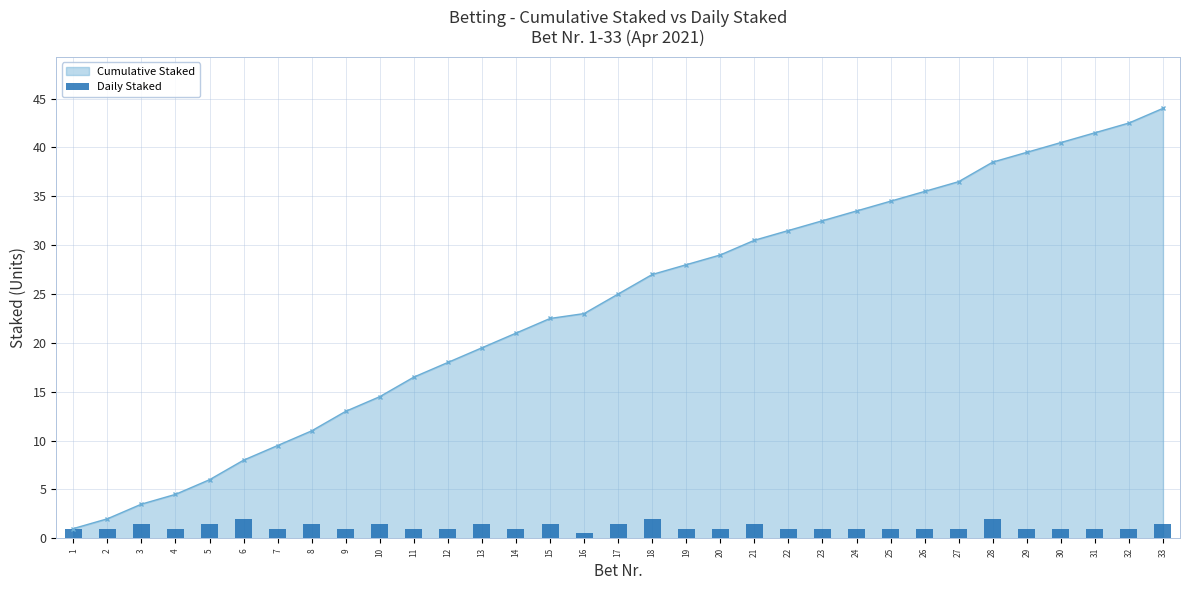

At which label is the value closest to 1?

1